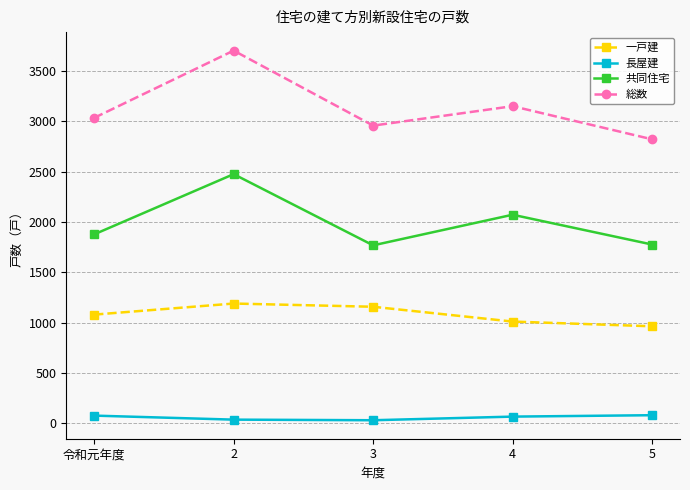

What is the label of the 1st point from the left?

令和元年度